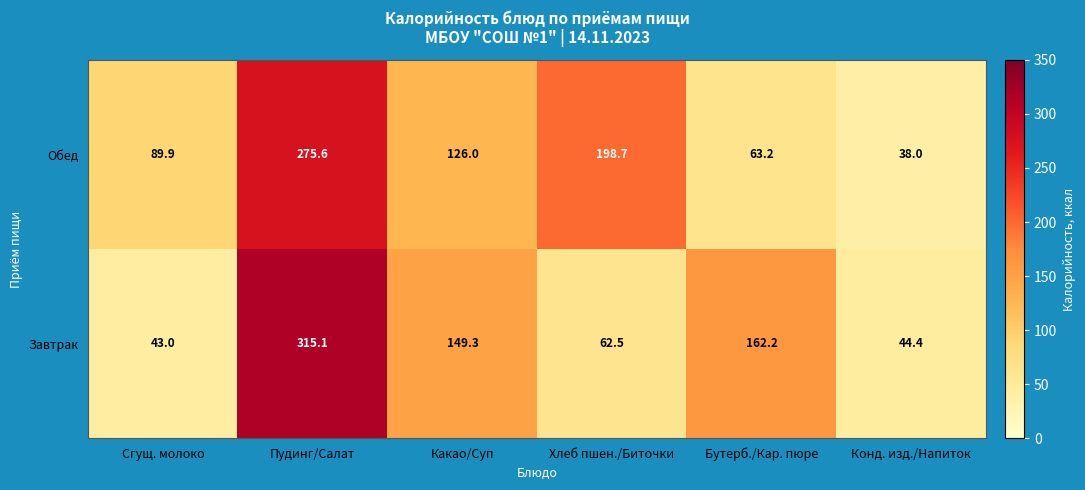

What is the total value across all series at Какао/Суп?

275.3